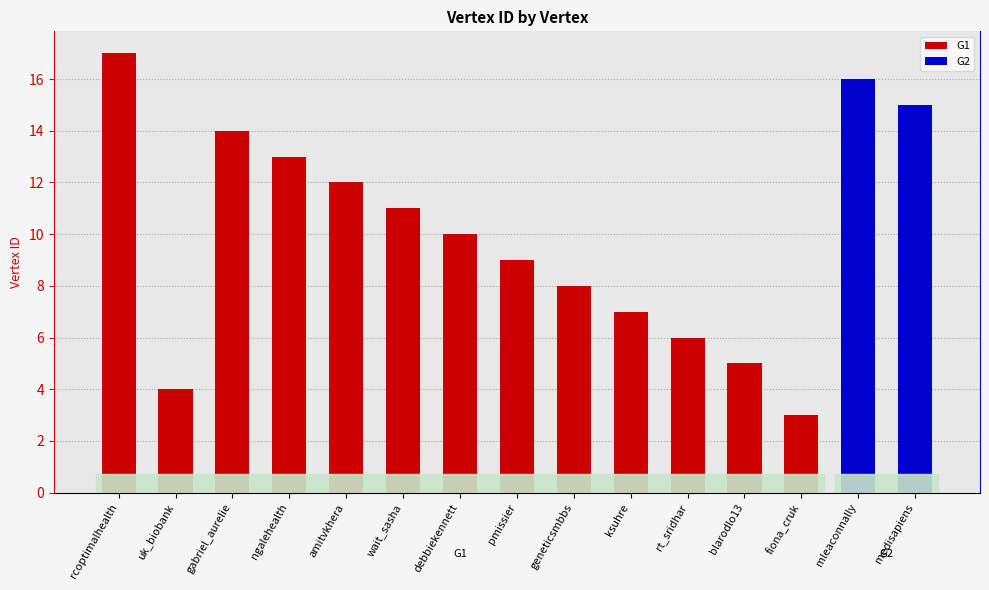

How many categories are shown in the chart?

15